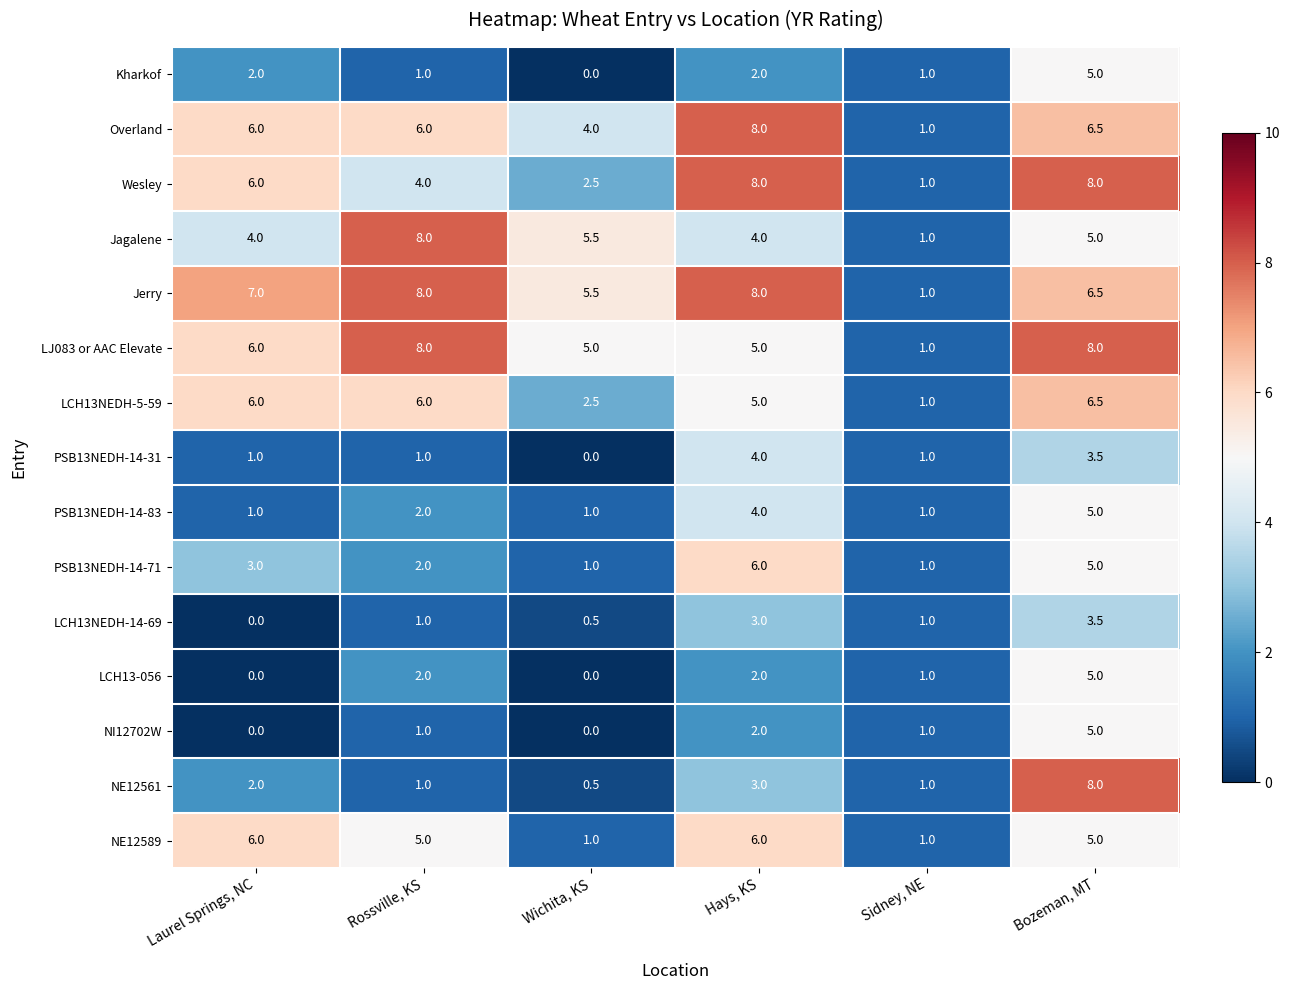

Which series has the largest range (max minus min)?

NE12561